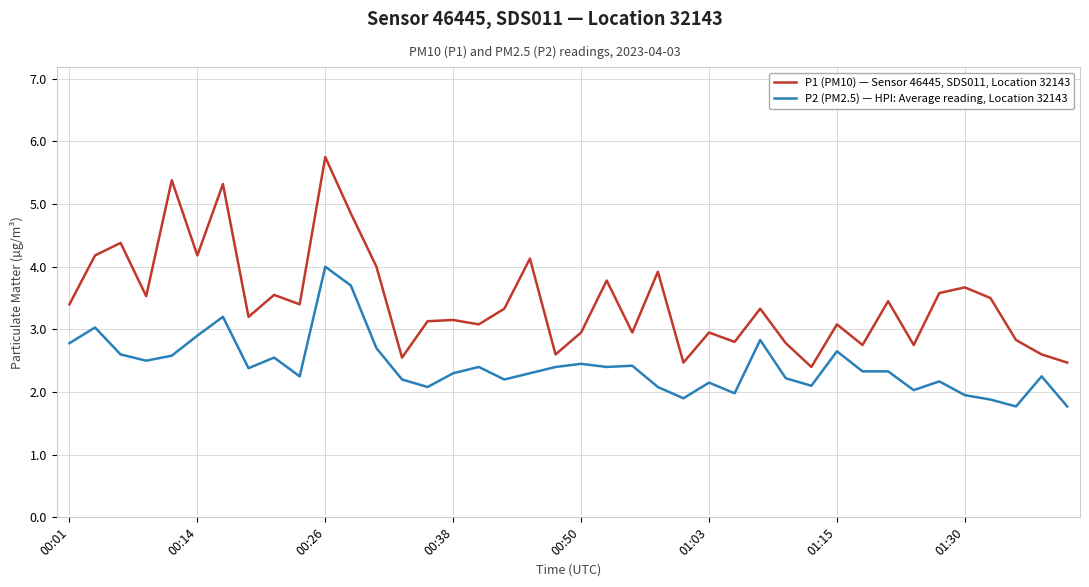

What is the maximum value shown in the chart?

5.8